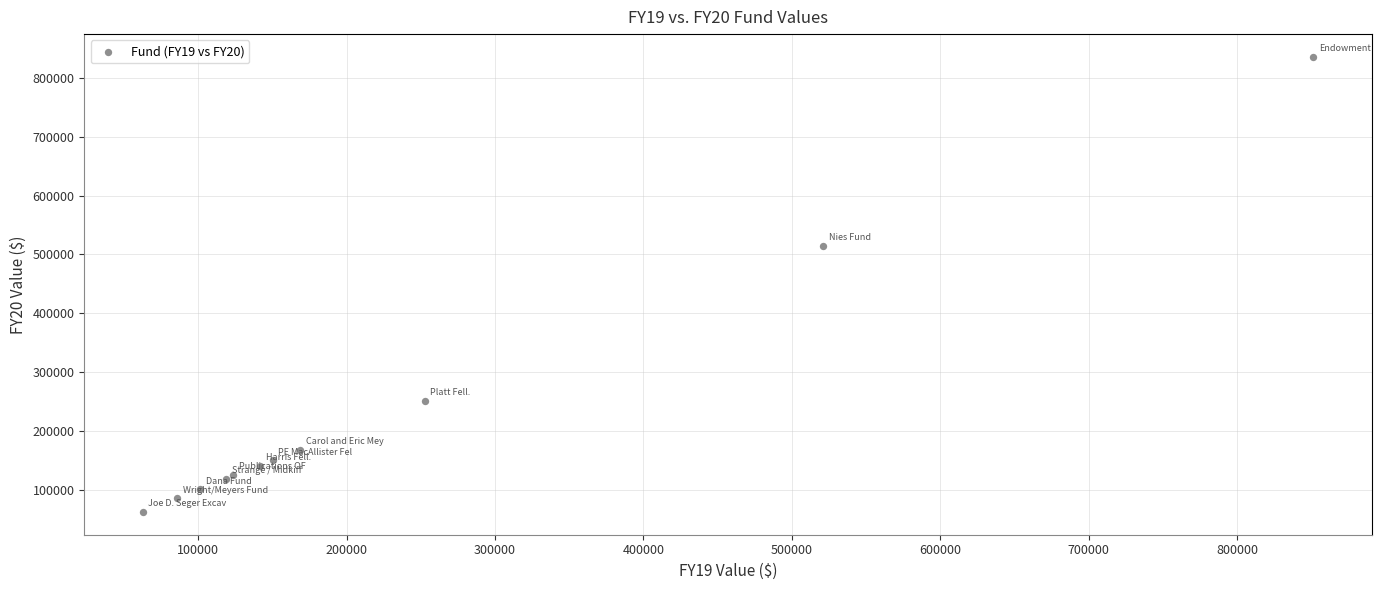

What Y value in the scatter plot is closest to 449147?

514745.6